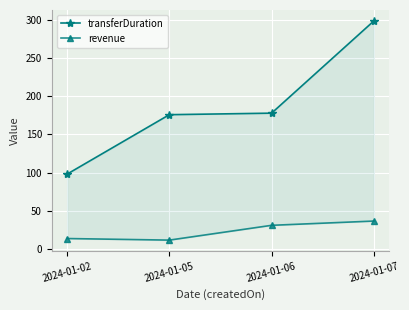

What is the value of the transferDuration point at the 4th from the left?

299.0